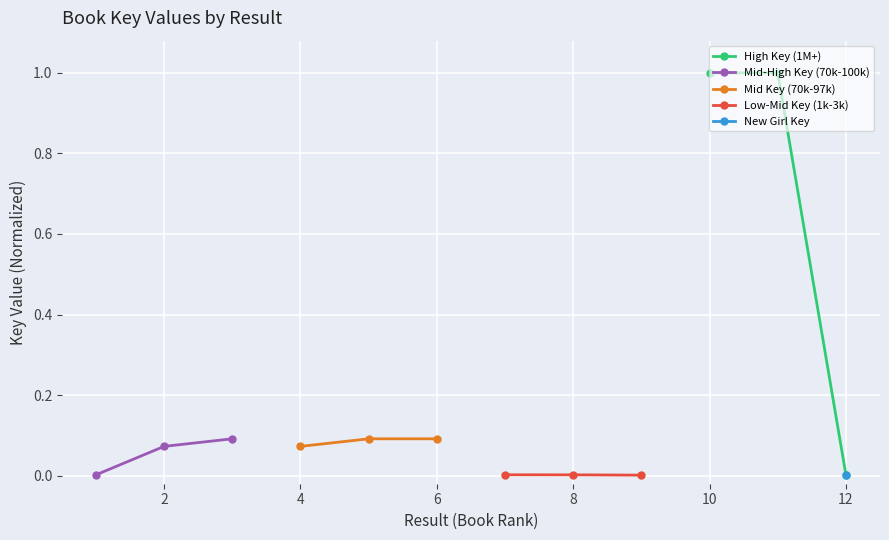

True or false: High Key (1M+) has a value of 0.0 at 12.

True